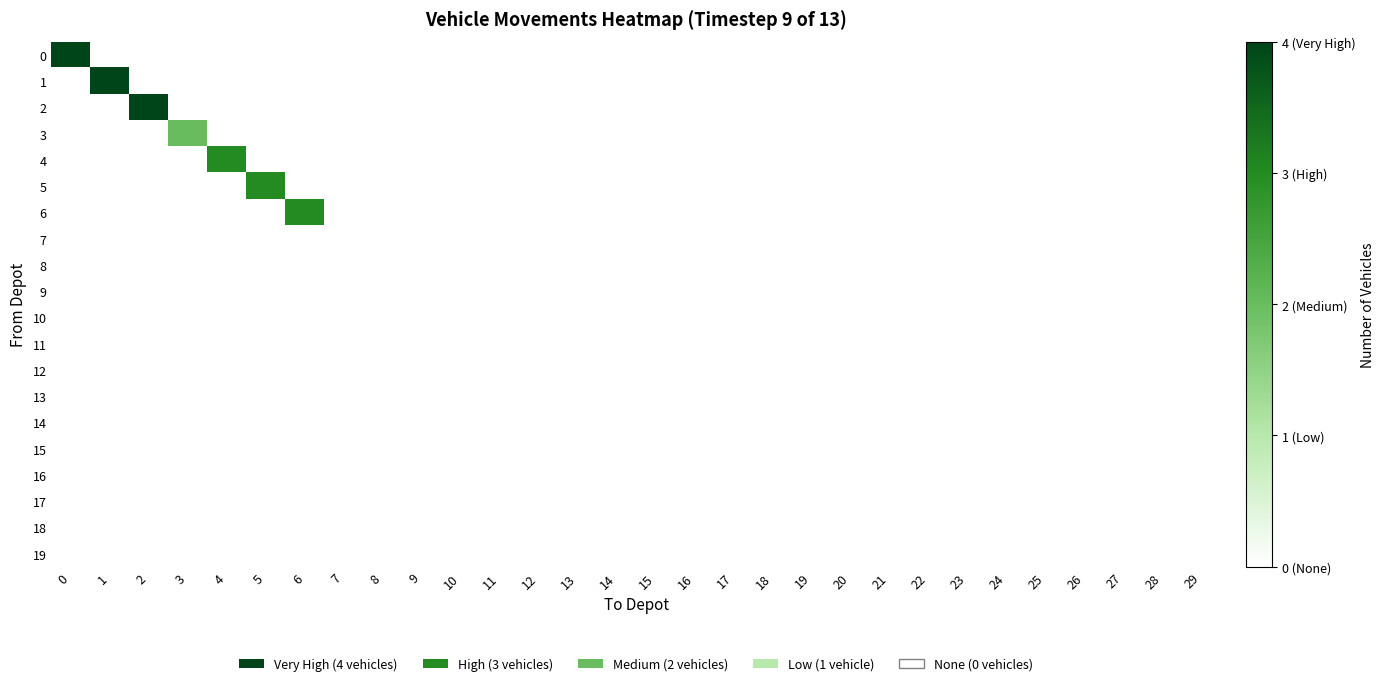

Which has a higher value, 29 or 2?

29